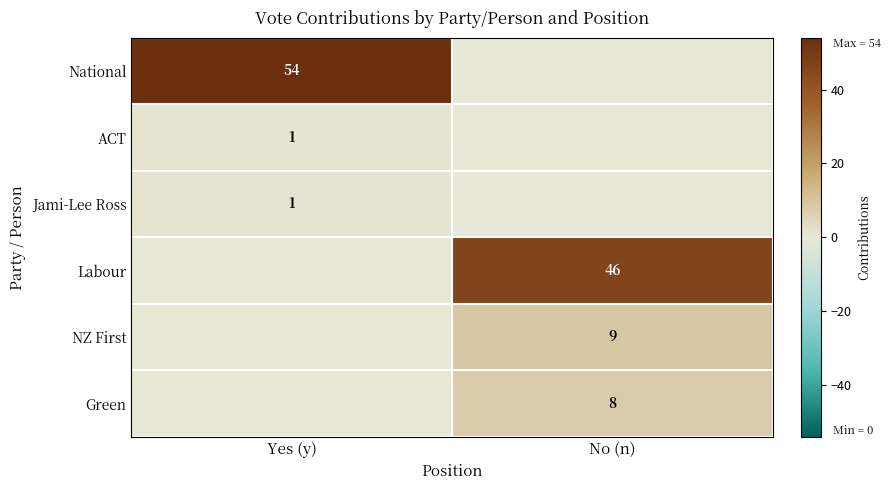

What is the sum of the ACT values at Yes (y) and No (n)?

1